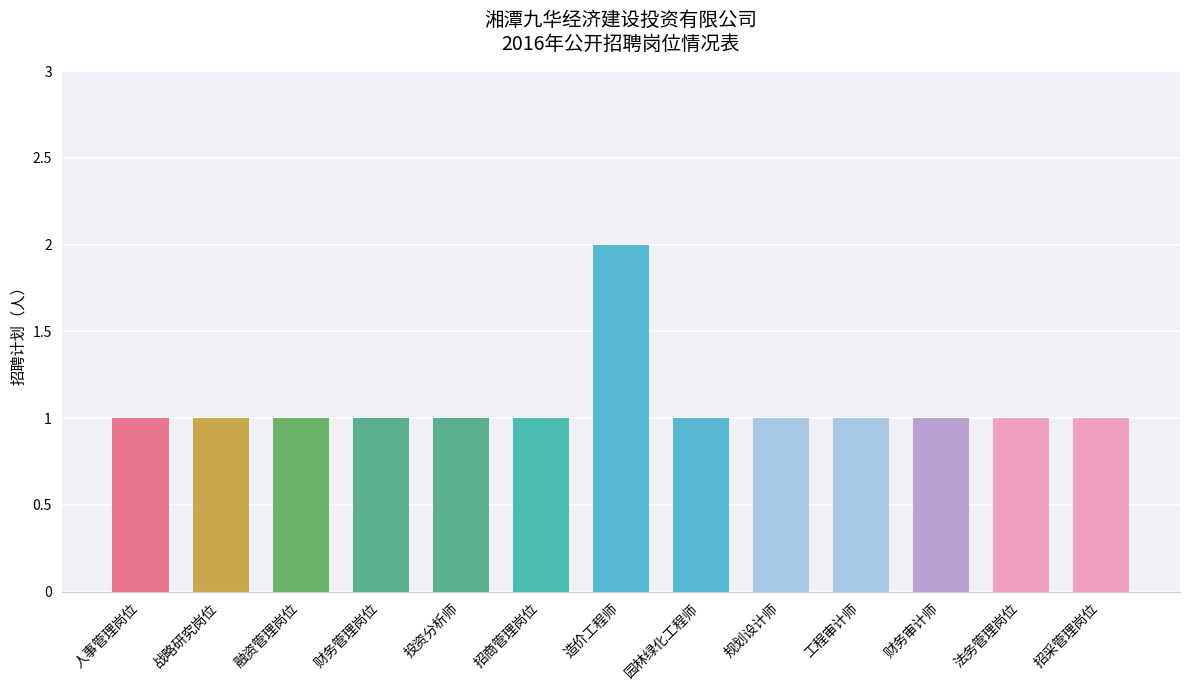

What is the label of the 12th bar from the right?

战略研究岗位